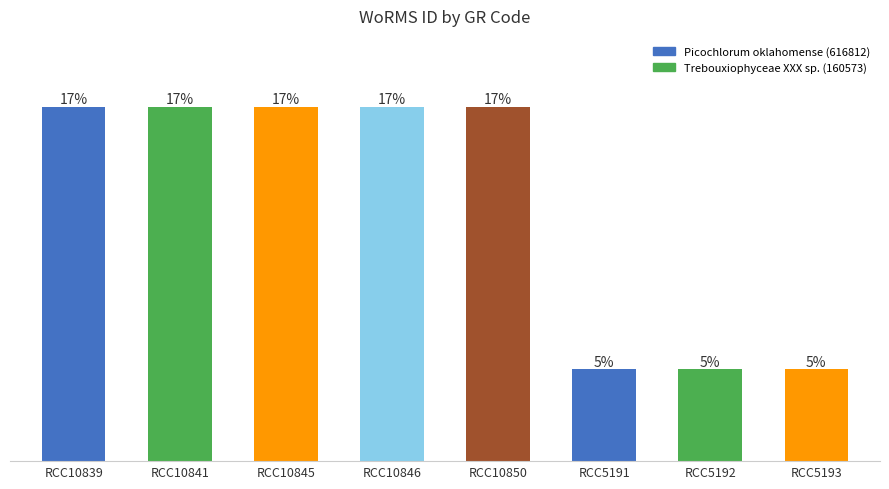

Does the chart contain any negative values?

No